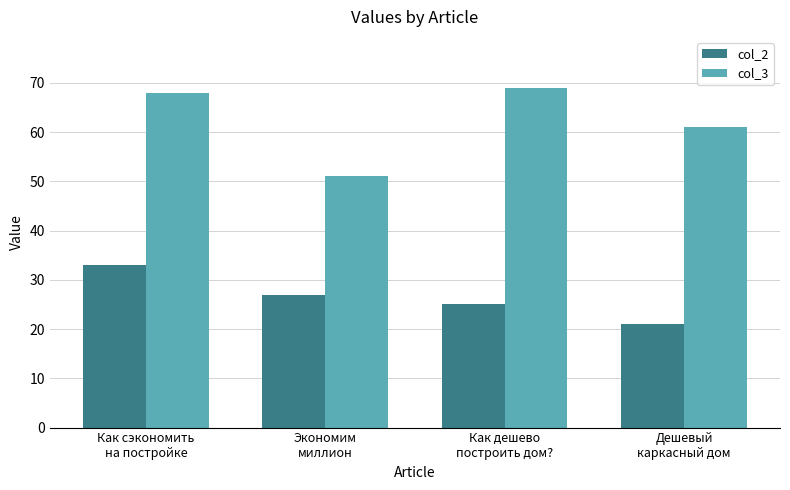

Which series changed the most between Как сэкономить
на постройке and Дешевый
каркасный дом?

col_2